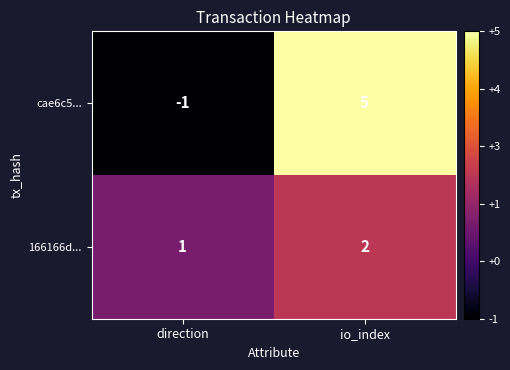

List the series in order of their peak value, highest first.

cae6c5..., 166166d...